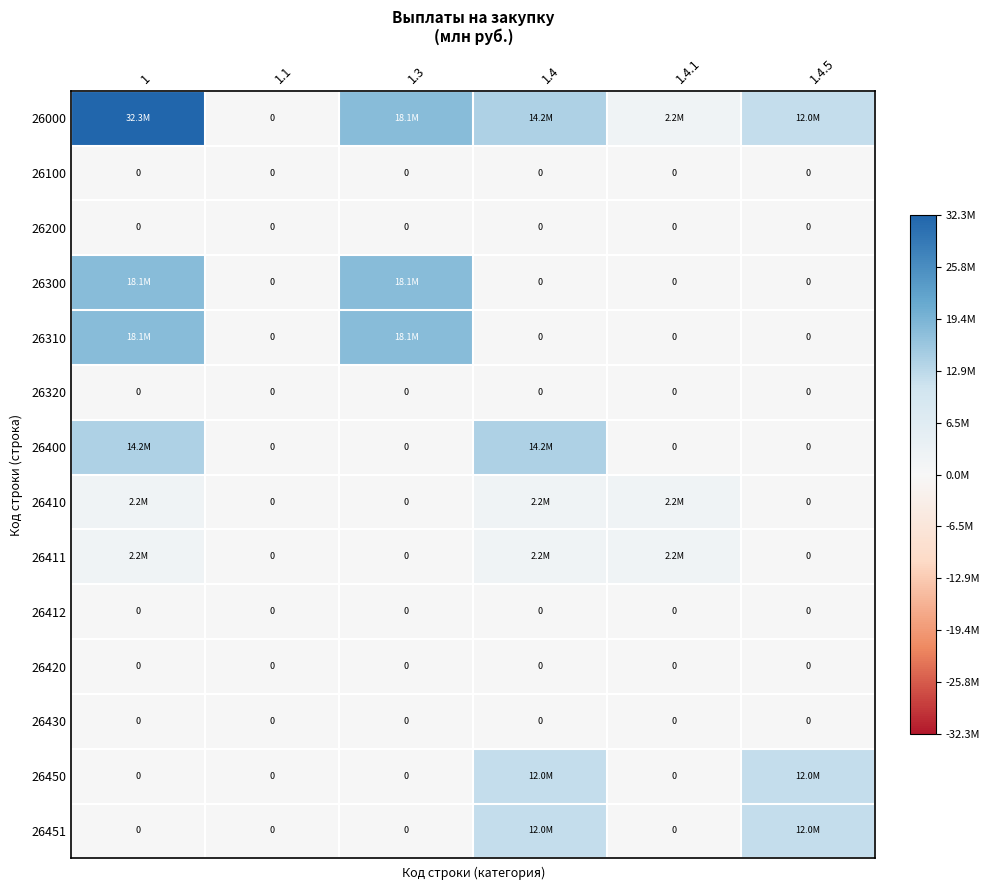

Read the 26450 value at 1.4.

12004632.1